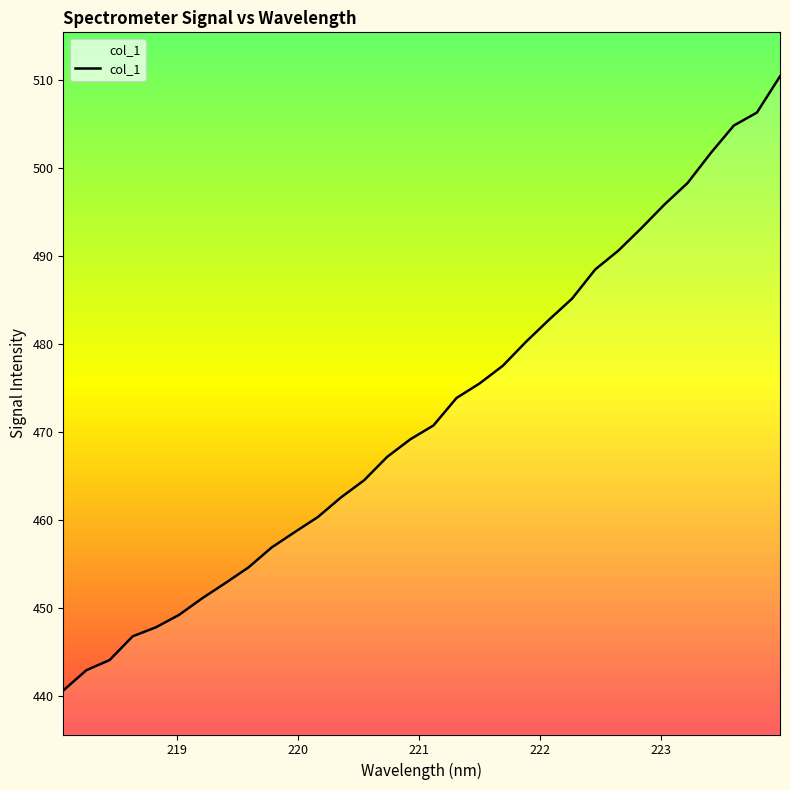

What is the smallest value displayed?

440.6